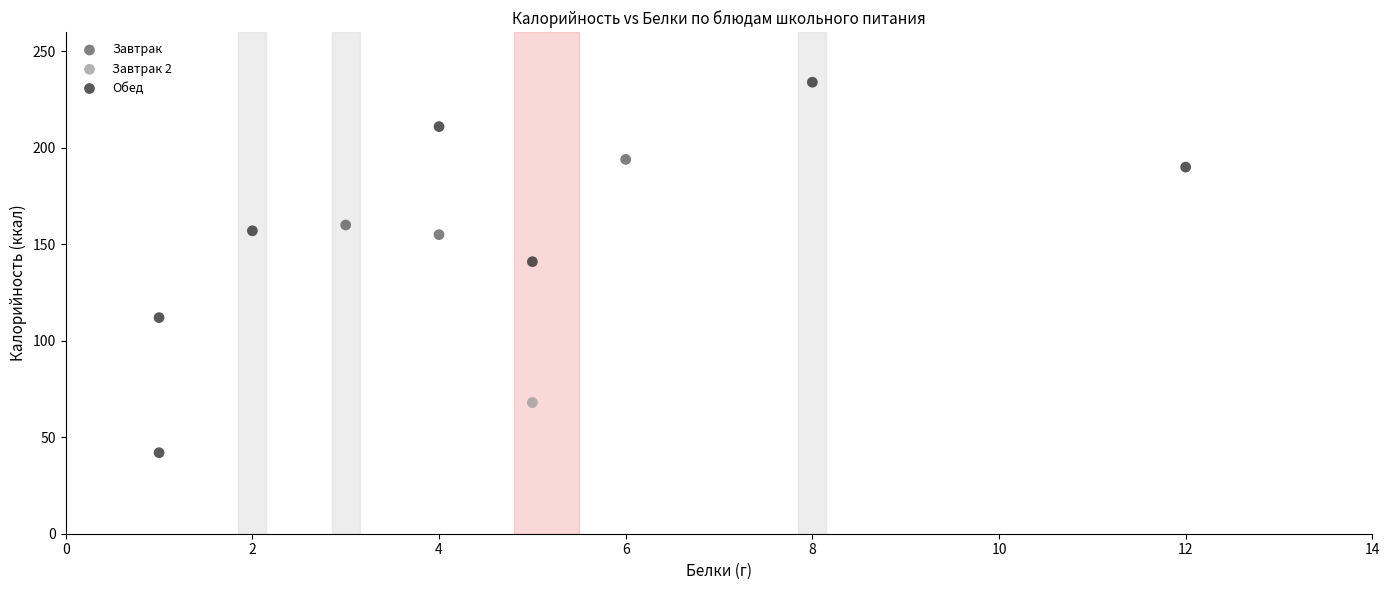

What are all the series names shown in the legend?

Завтрак, Завтрак 2, Обед